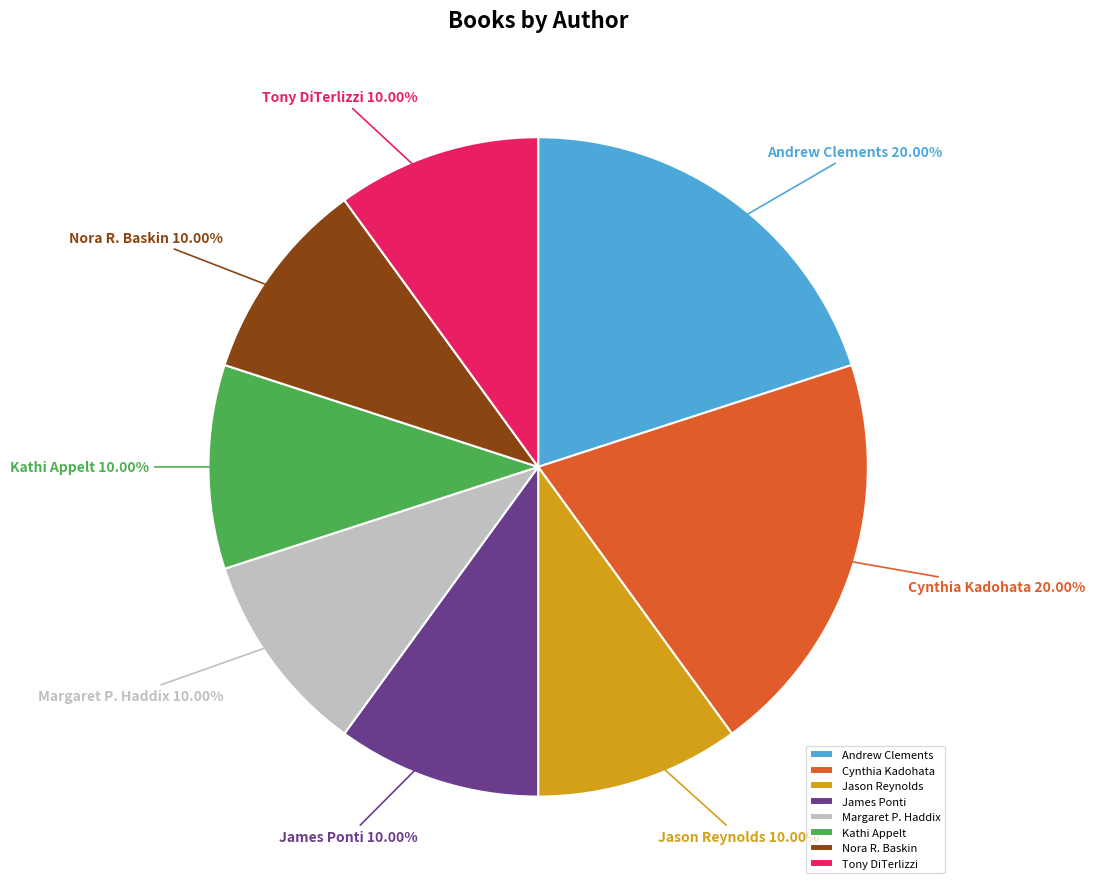

Is the sum of James Ponti and Kathi Appelt greater than half?

No